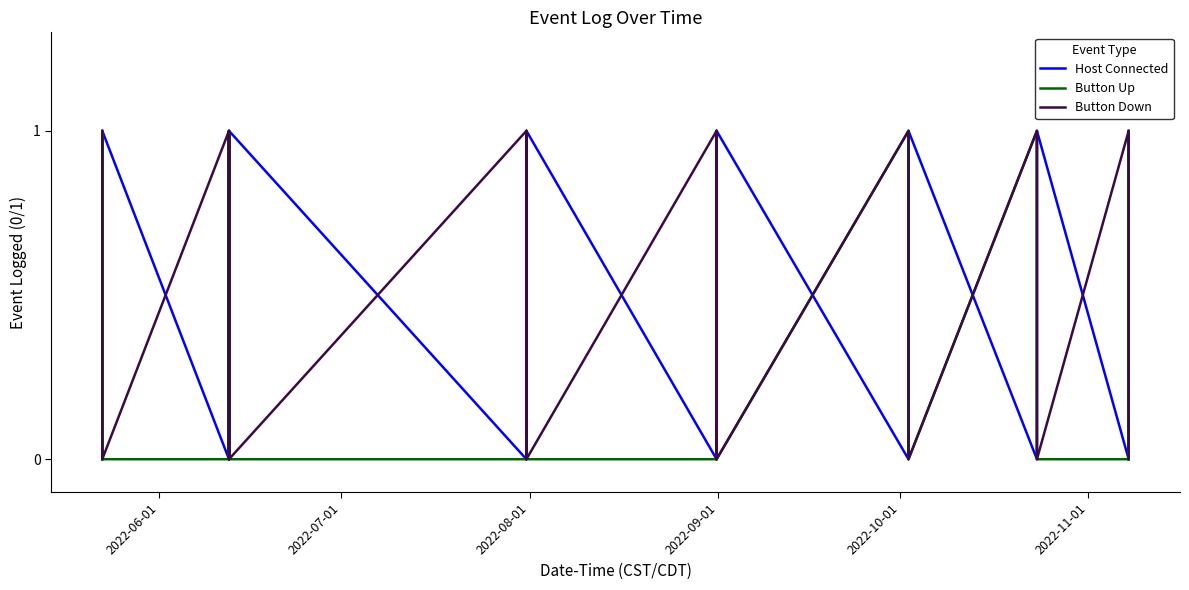

What is the sum of all Button Down values?

11